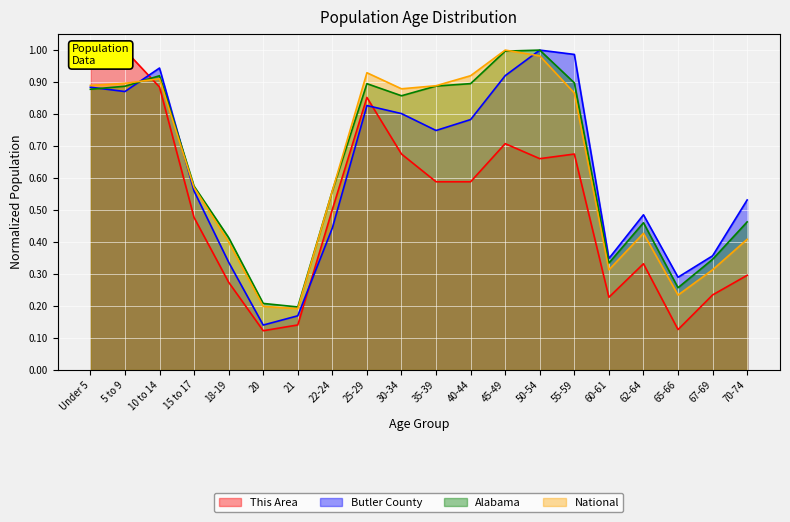

Count the number of categories in the chart.

20